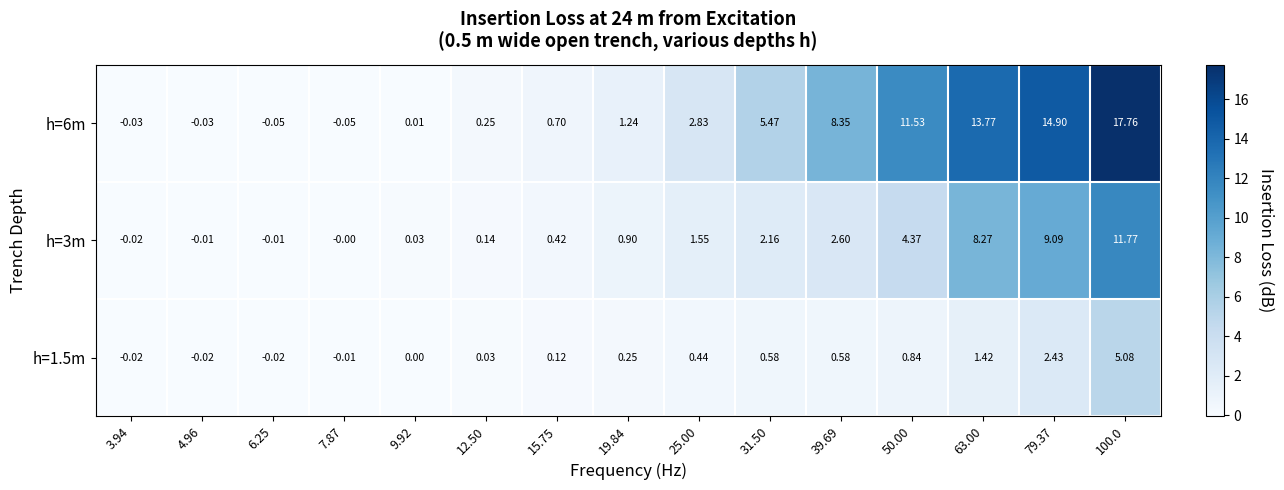

Count the number of categories in the chart.

15